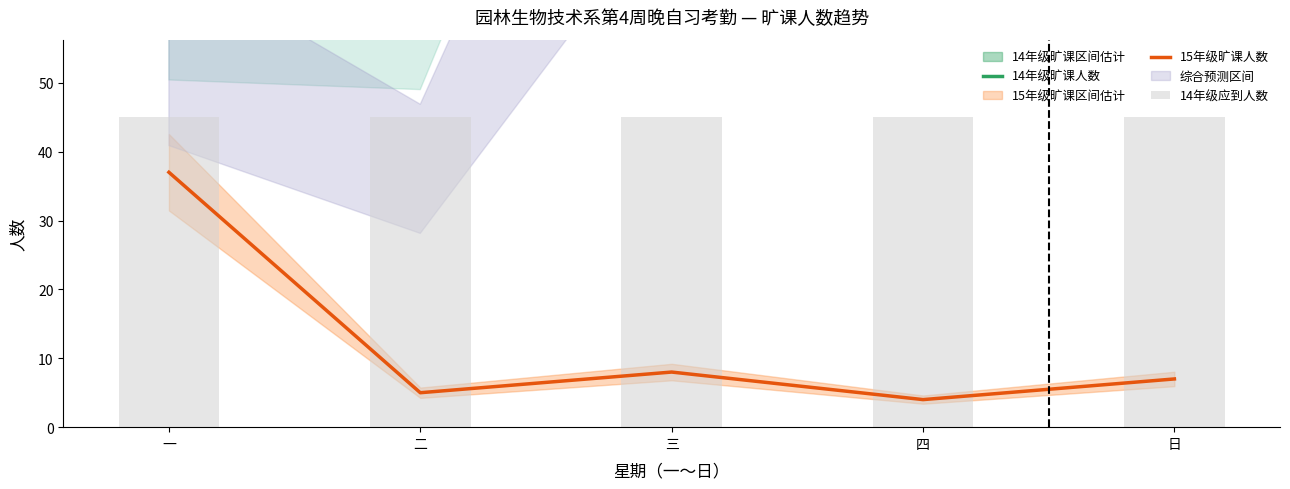

True or false: 14年级旷课人数 has a value of 77 at 四.

False